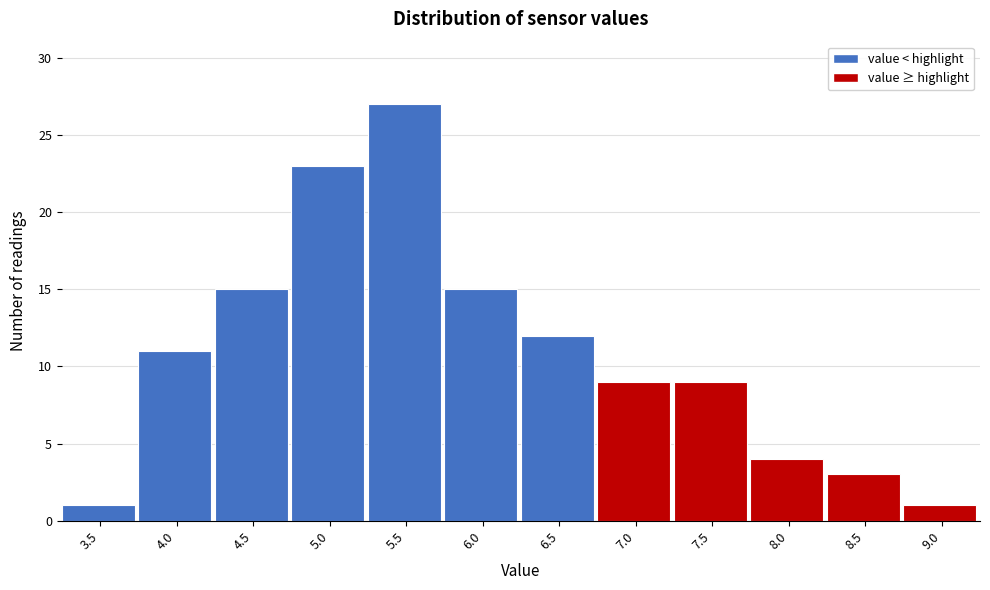

Reading left to right, list all the values displayed in this chart.

1	11	15	23	27	15	12	9	9	4	3	1